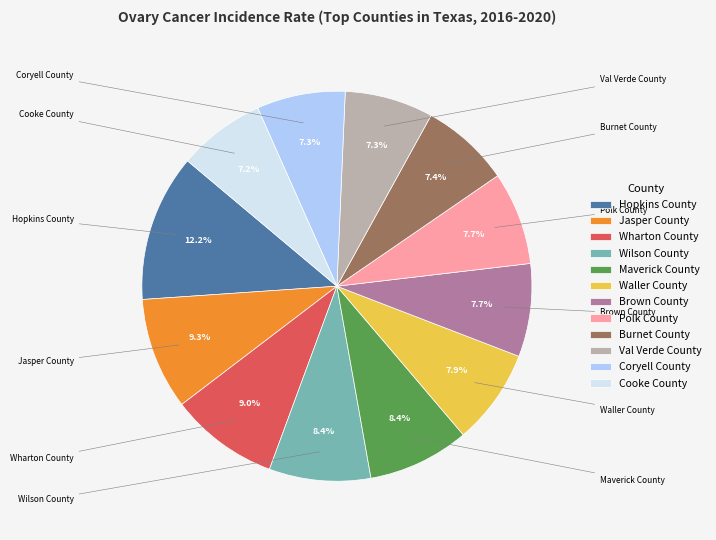

Is there a majority slice in this chart?

No